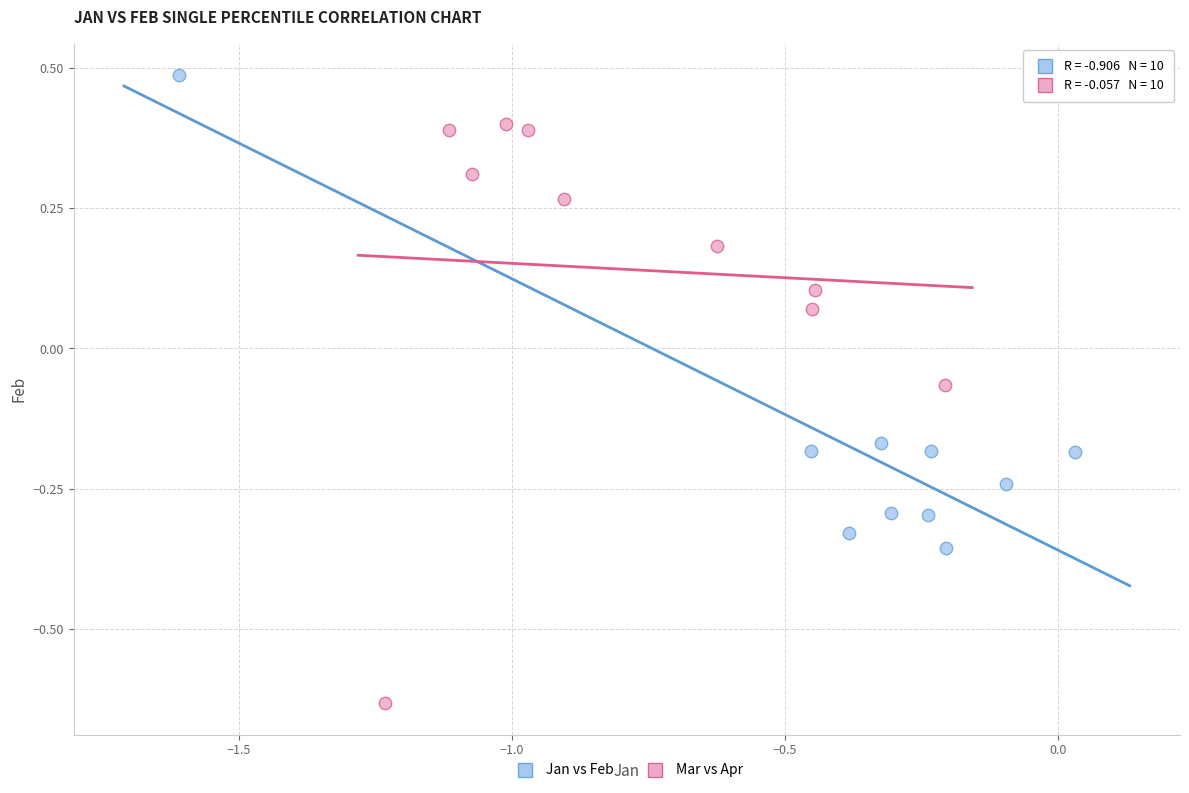

What are all the series names shown in the legend?

Jan vs Feb, Mar vs Apr